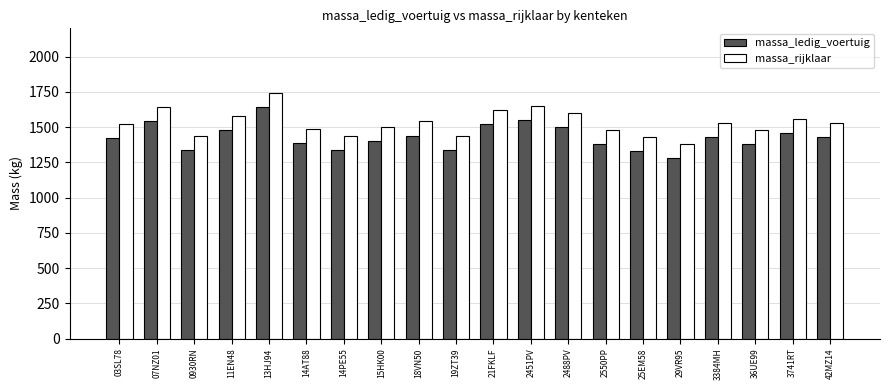

List the series in order of their peak value, highest first.

massa_rijklaar, massa_ledig_voertuig